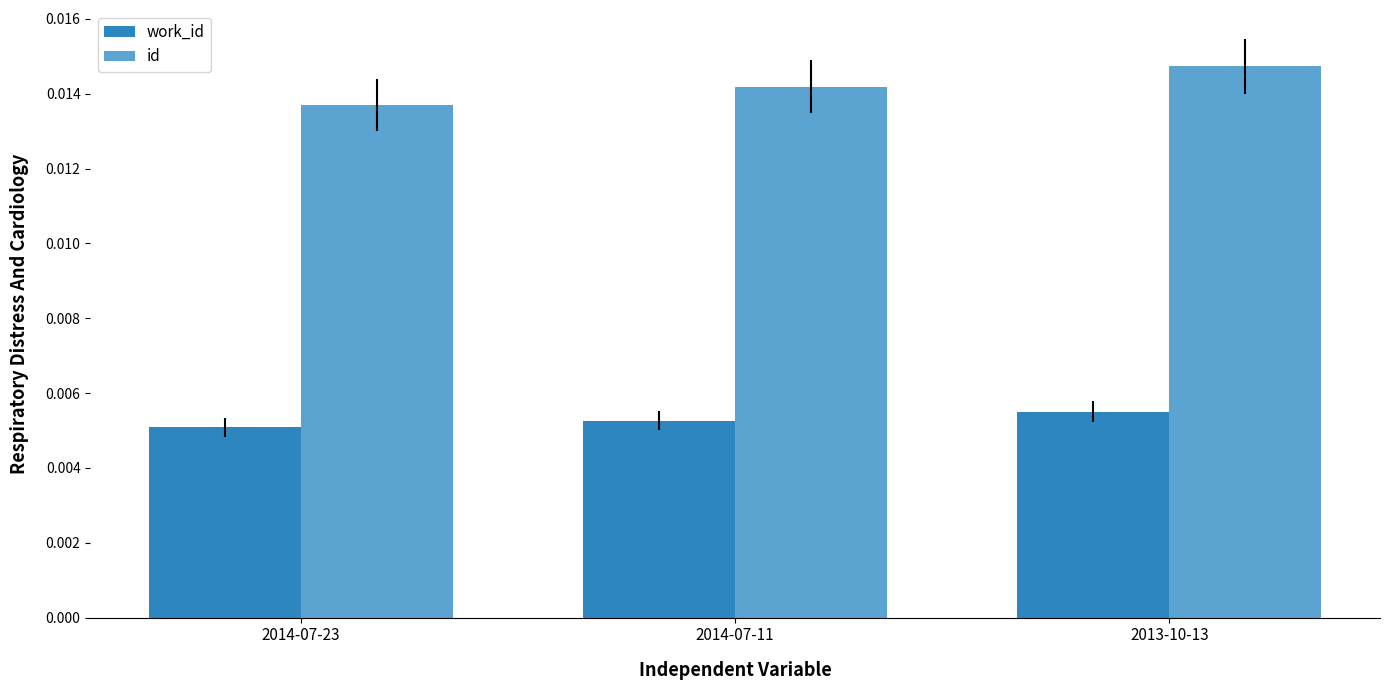

Which series has the largest range (max minus min)?

id